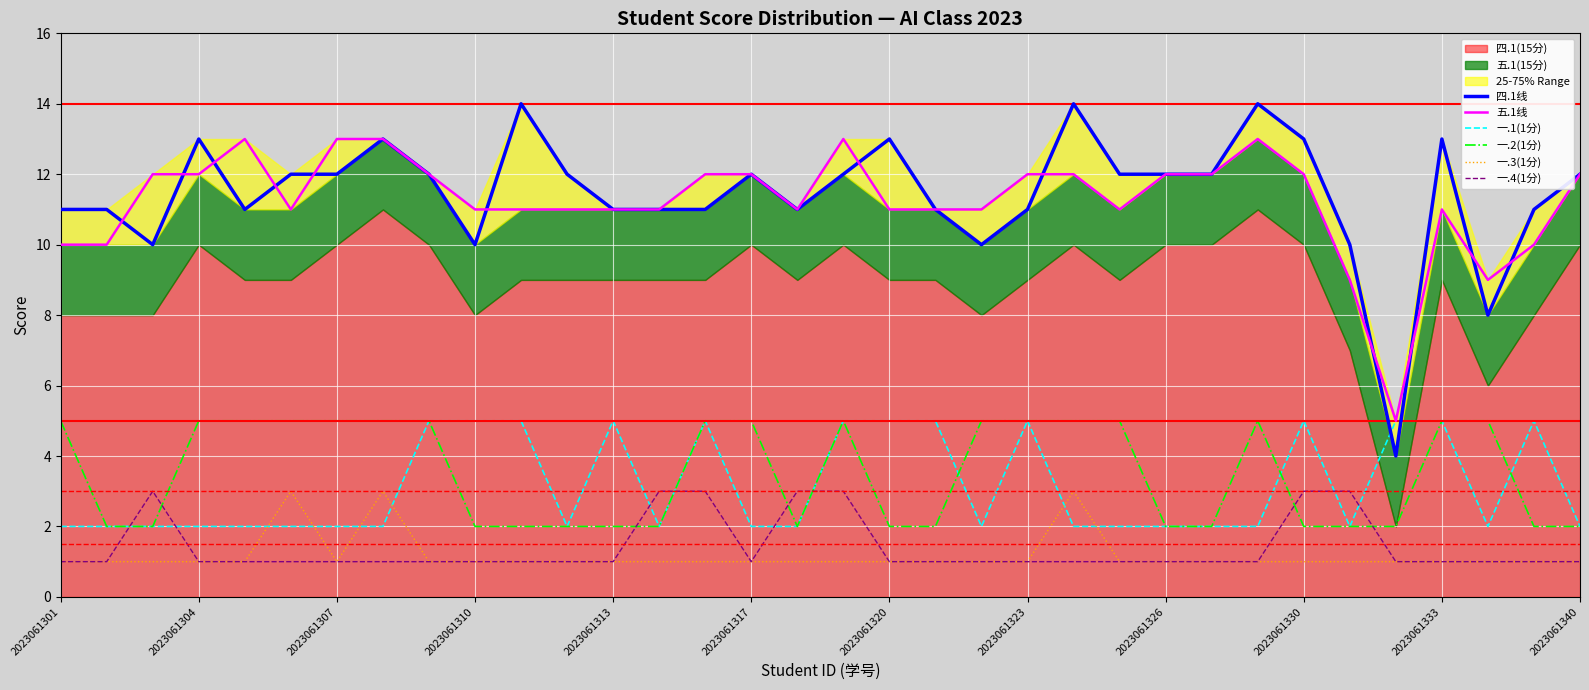

True or false: 一.3(1分) and 一.2(1分) intersect in this chart.

False